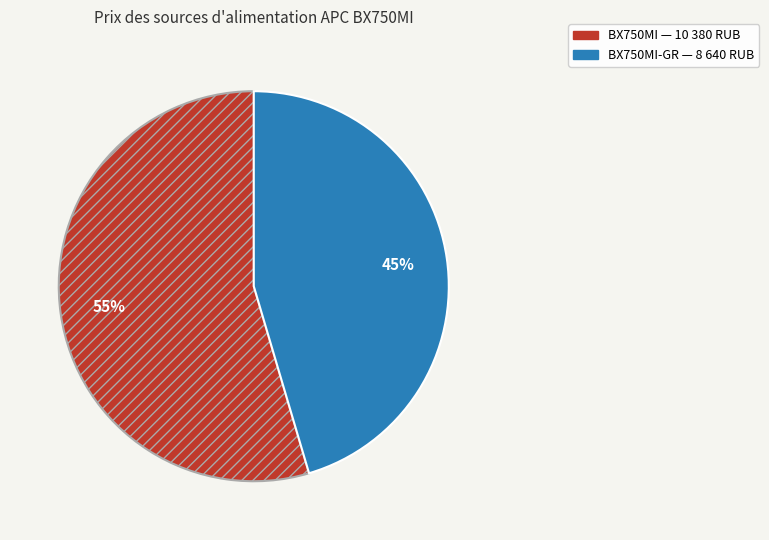

Does any single category account for the majority?

Yes